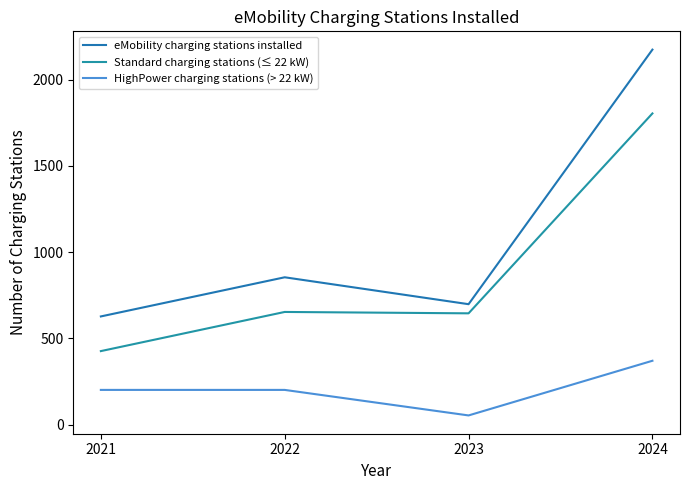

Where is Standard charging stations (≤ 22 kW) nearest to the value 1115?

2022